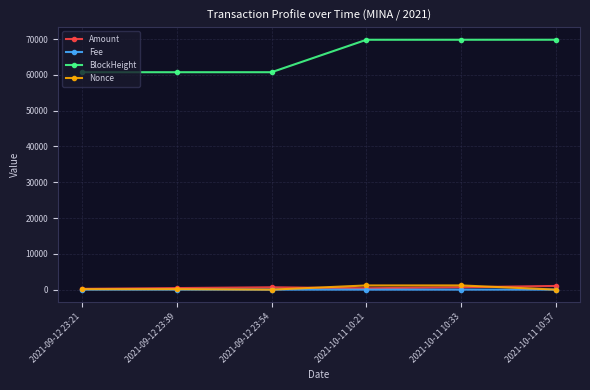

True or false: BlockHeight has more than 2 points higher than both neighbors.

False